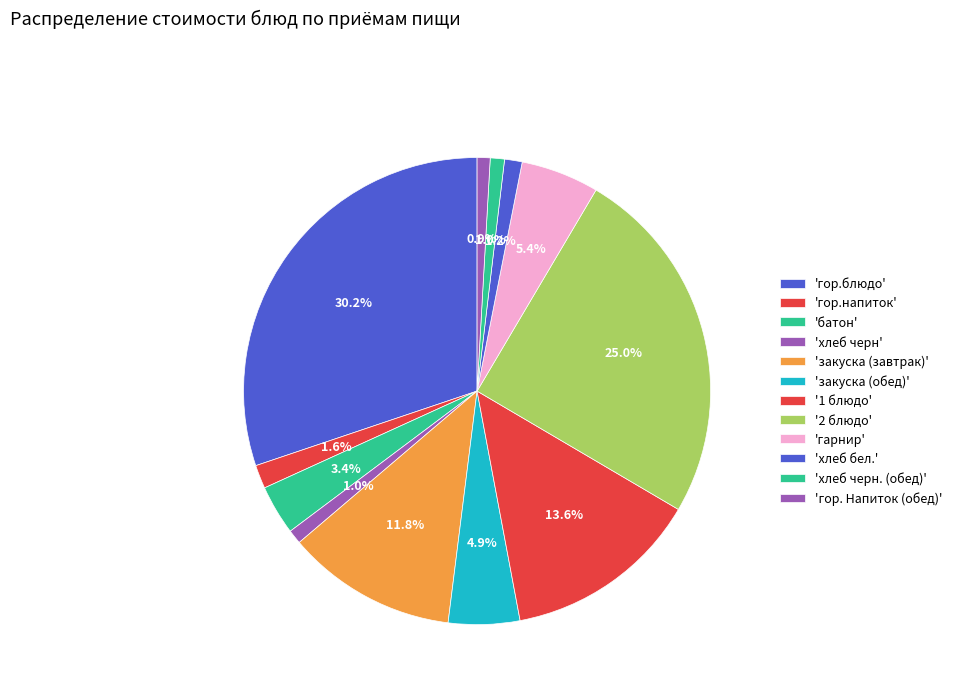

How many slices are in this pie chart?

12